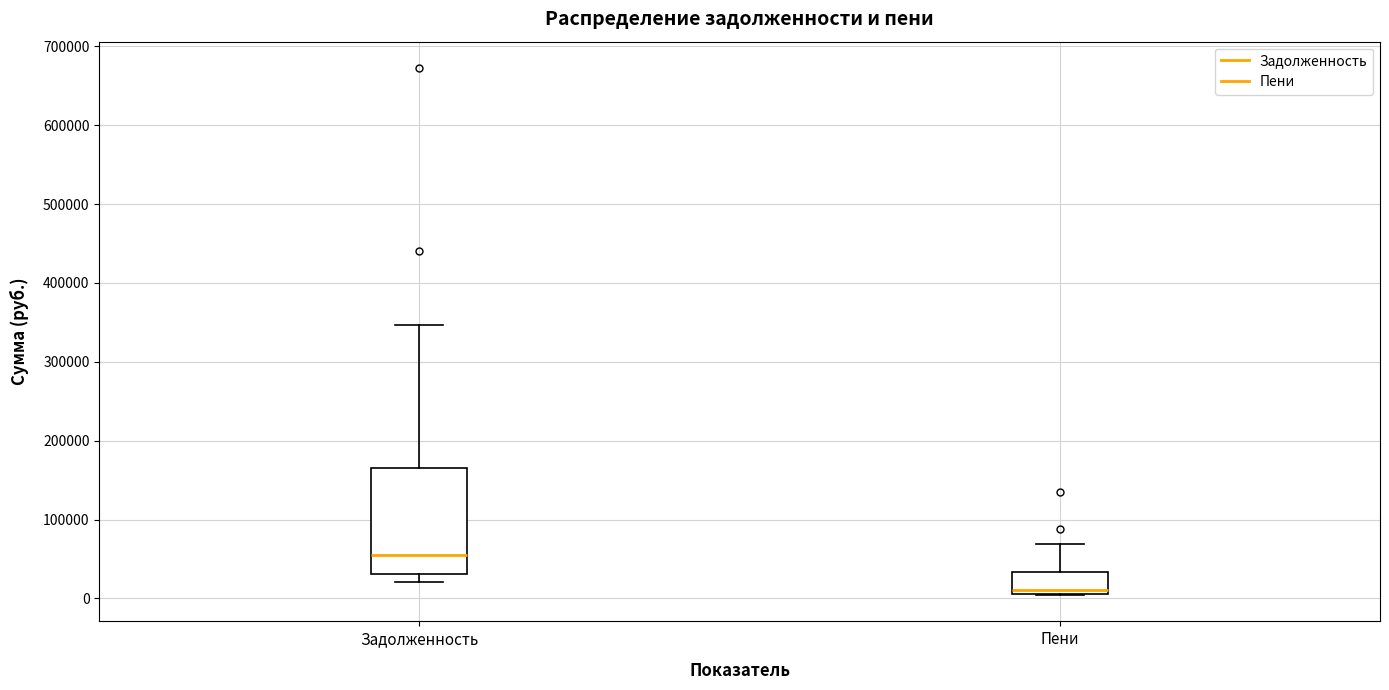

Reading left to right, read every box against the y-axis: the position of its median line, the range the box covers, and the ends of its whiskers. The values are not printed on the chart, so give them approximately, as read against the axis.

Задолженность: median 50000, box 30000 to 170000, whiskers 20000 to 350000
Пени: median 10000 (just above the box's lower edge), box 10000 to 30000, whiskers 0 to 70000